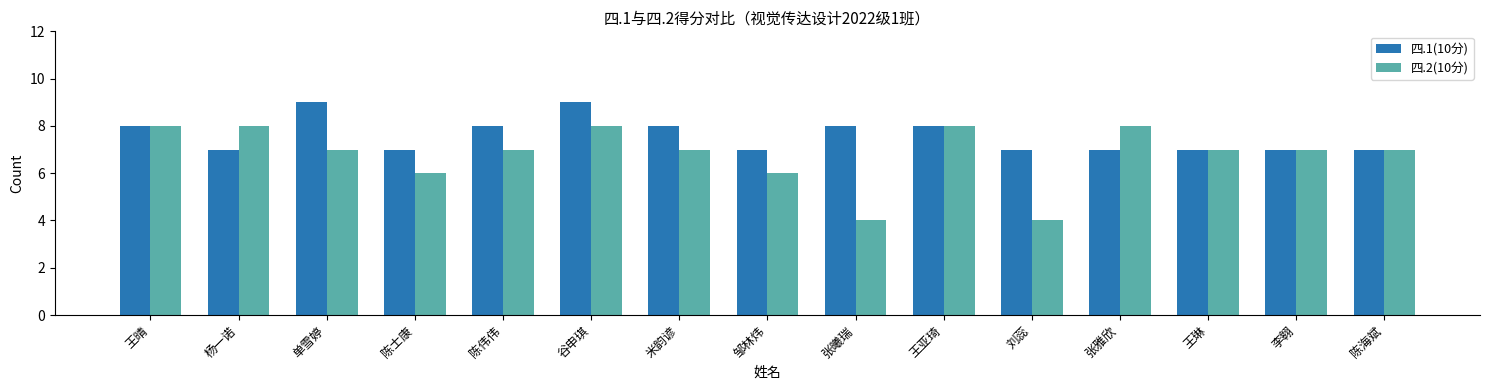

What is the value of the 四.2(10分) bar at the 3rd from the left?

7